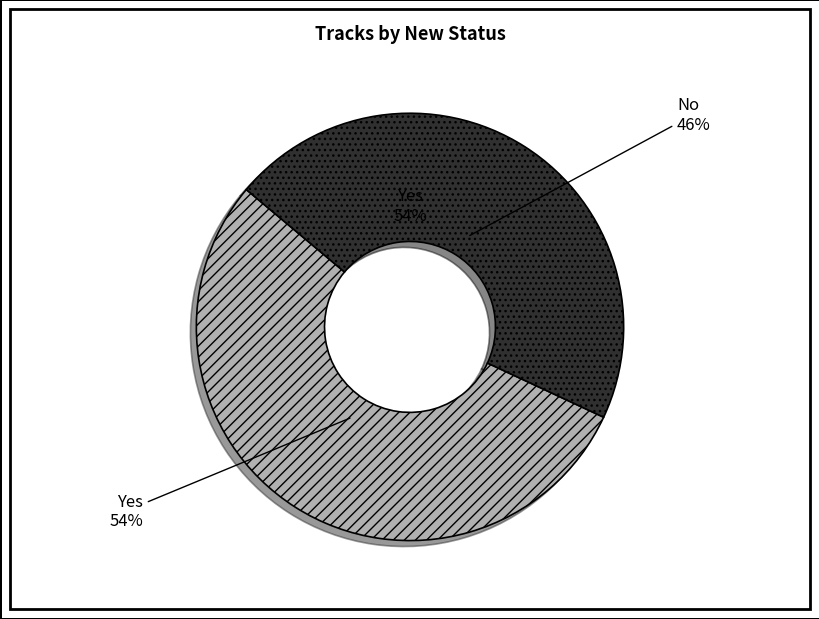

Which category has the biggest portion of the pie?

Yes